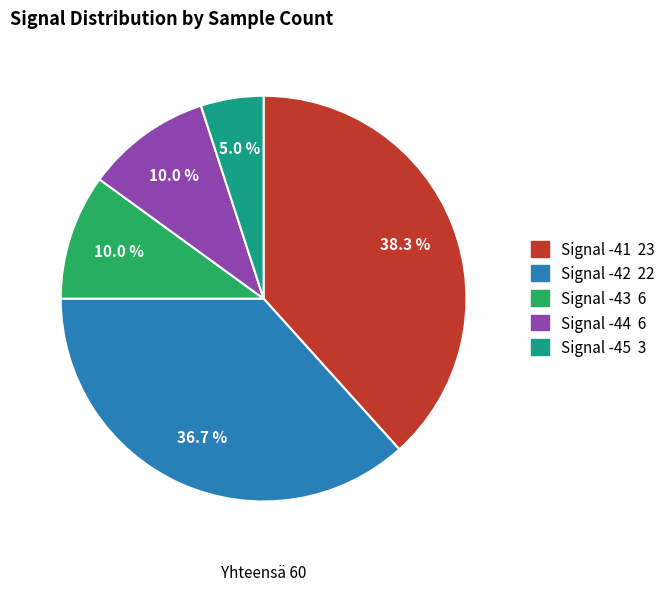

Is there a majority slice in this chart?

No